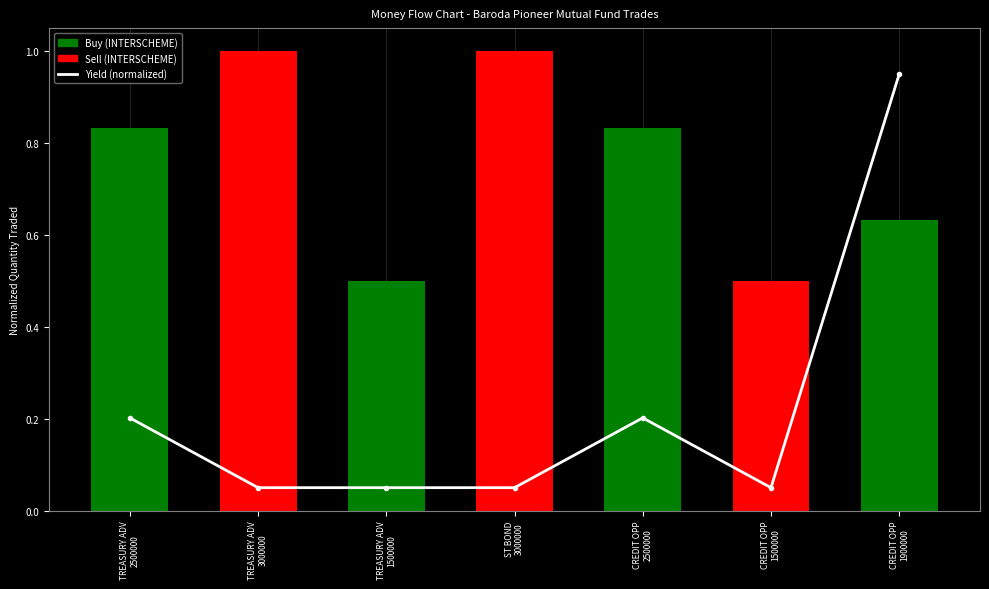

Reading left to right, transcribe all the data shown in this chart.

TREASURY ADV
2500000=0.2	TREASURY ADV
3000000=0.1	TREASURY ADV
1500000=0.1	ST BOND
3000000=0.1	CREDIT OPP
2500000=0.2	CREDIT OPP
1500000=0.1	CREDIT OPP
1900000=1.0